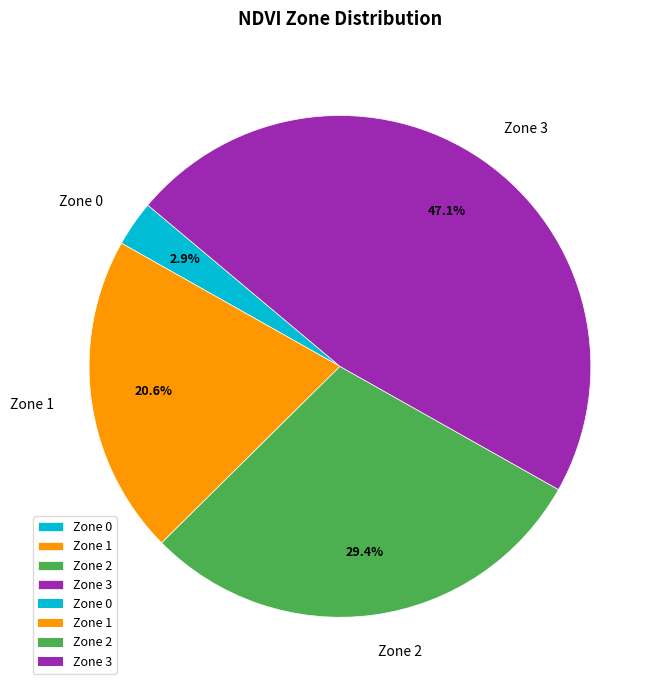

To the nearest percent, what portion does Zone 2 represent?

29%